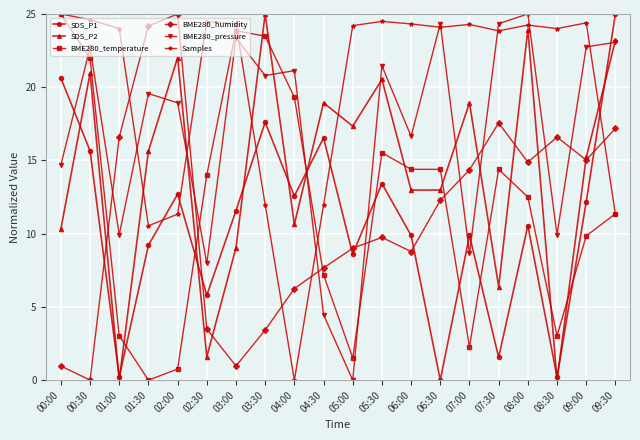

Where is the first local maximum for BME280_humidity?

02:00